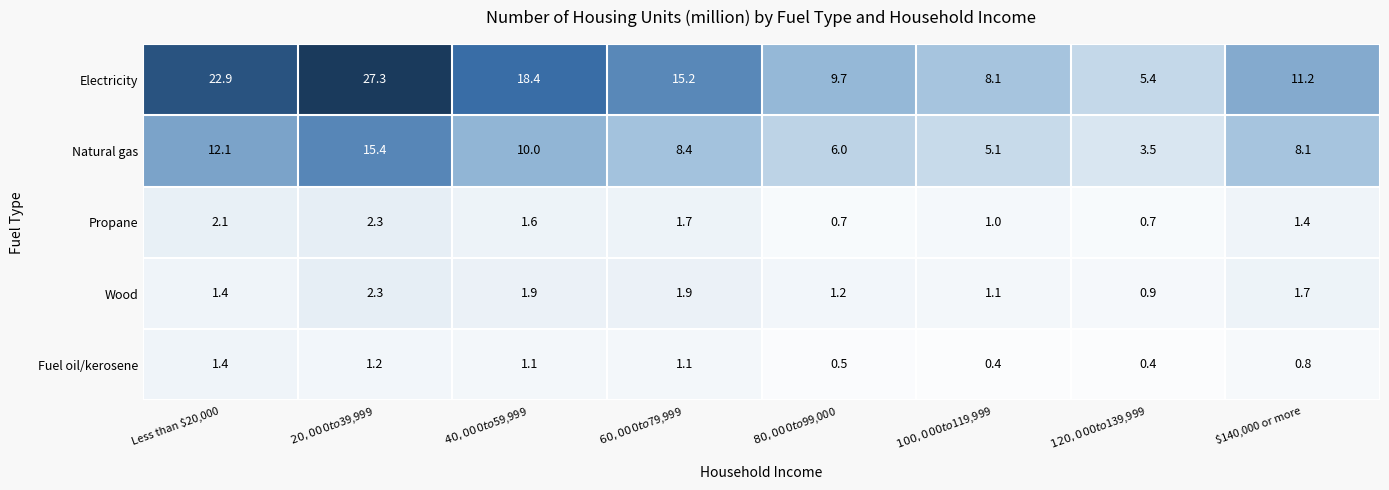

How many series are shown in this chart?

5